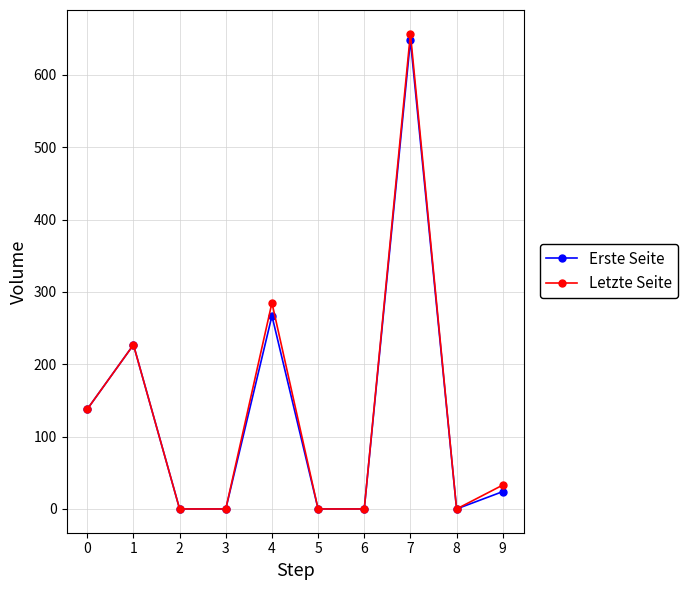

Which series has the widest spread of values?

Letzte Seite